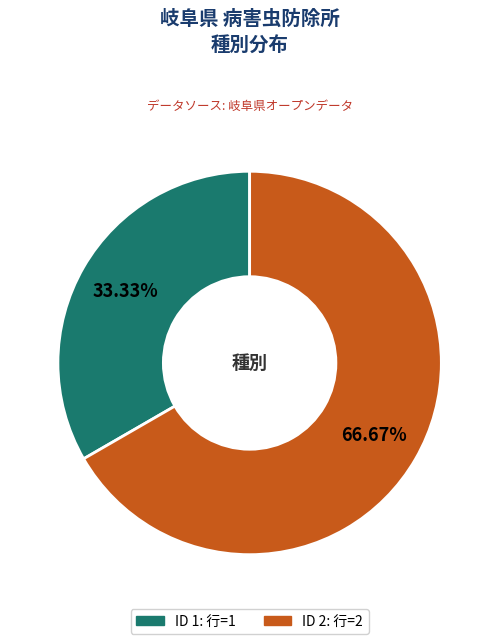

Is there a majority slice in this chart?

Yes